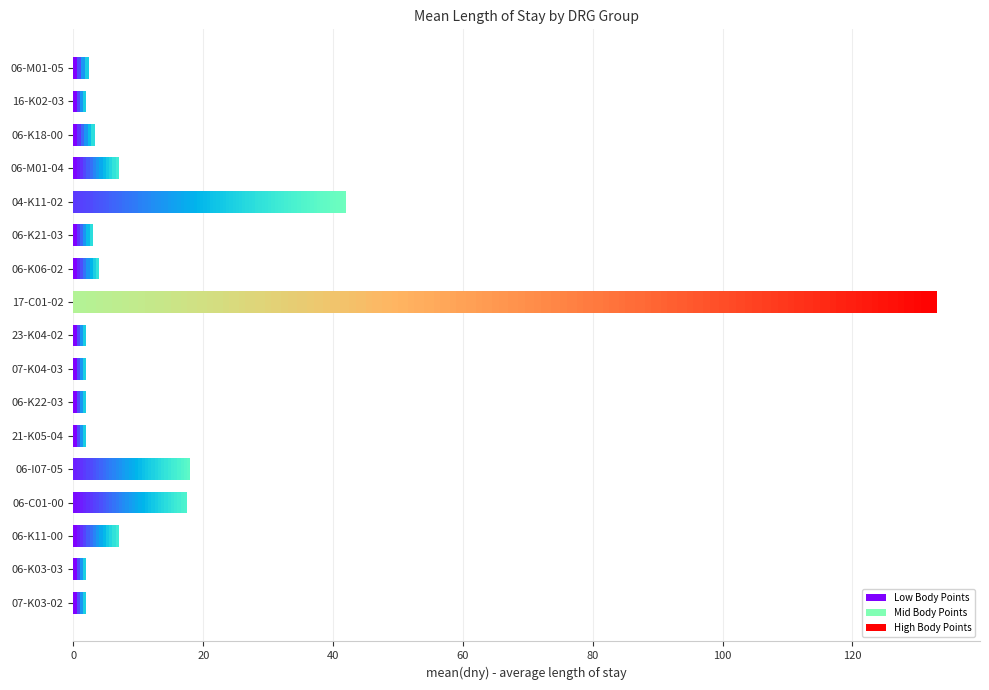

What is the change in value from 21-K05-04 to 06-K11-00?

+5.0